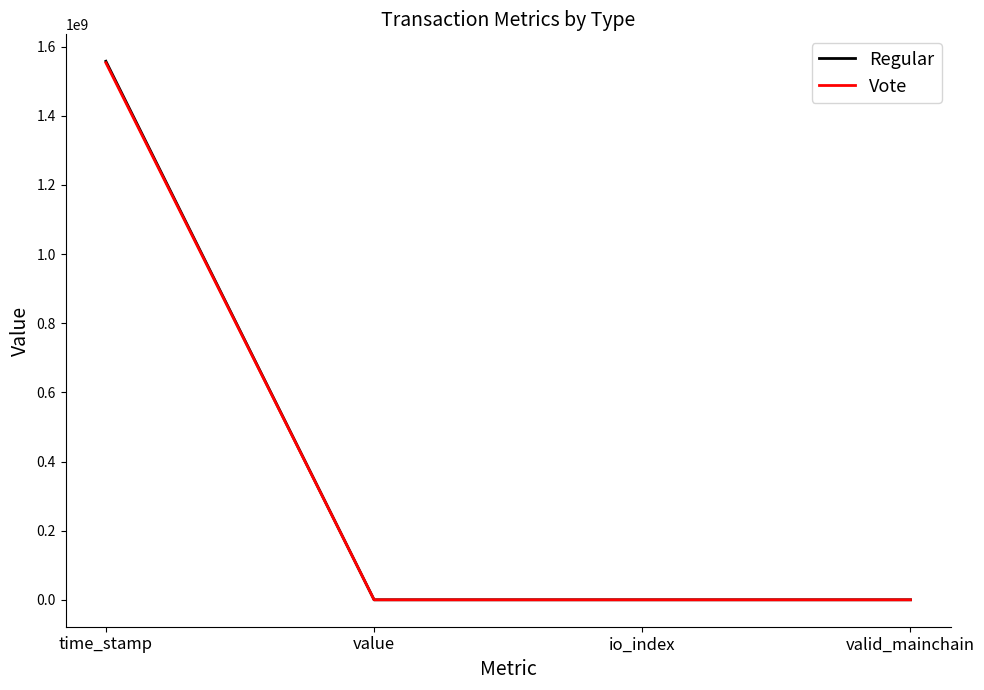

What is the difference between the highest and lowest values at time_stamp?

4397835.0